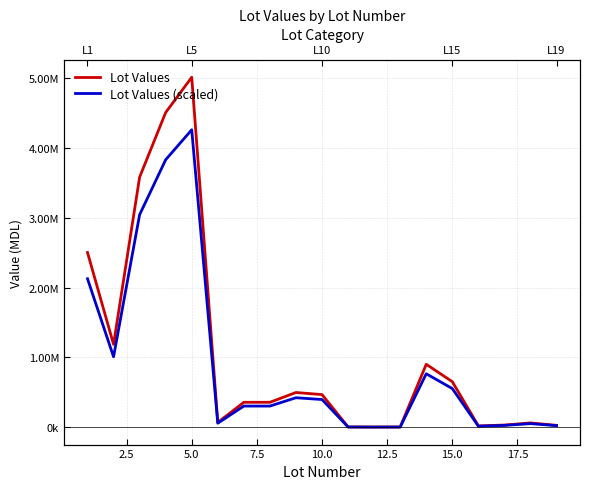

What is the difference between the maximum and second lowest values in the Lot Values series?

4996566.0